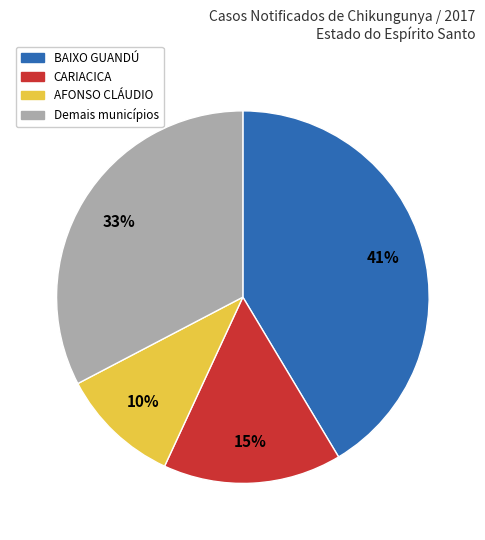

Is there a majority slice in this chart?

No